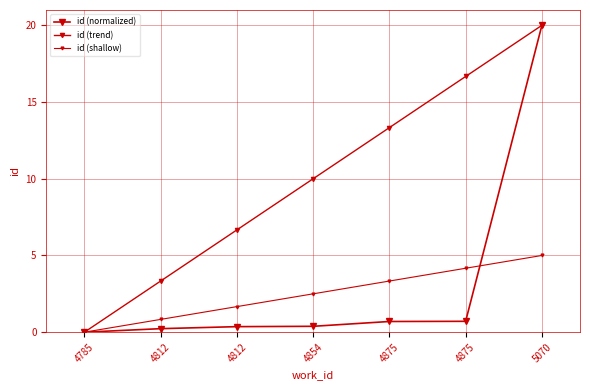

At how many categories does at least one series exceed 12?

3